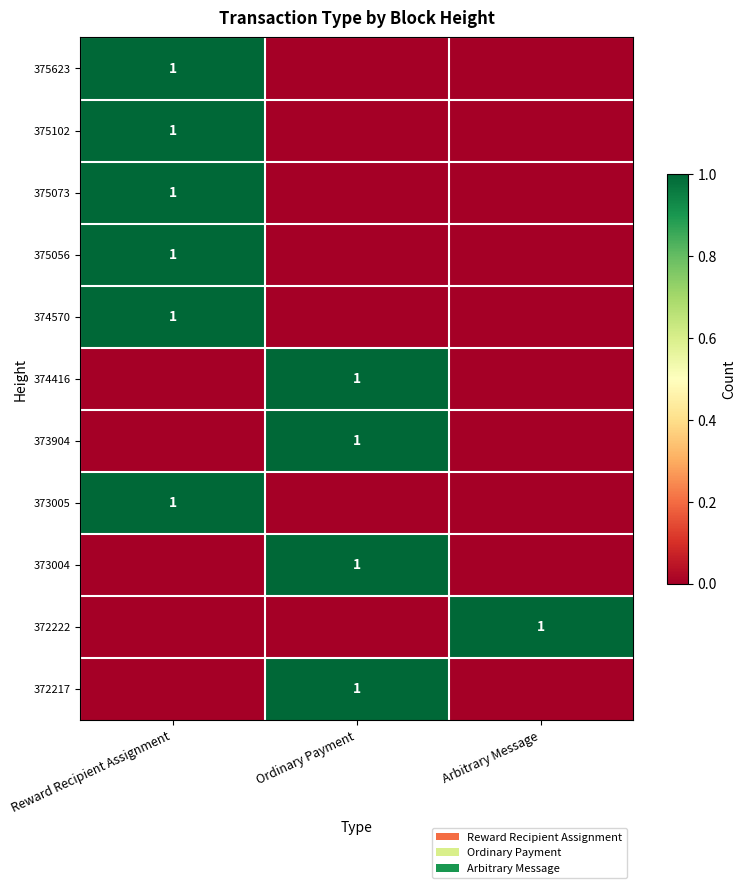

True or false: 372217 has a value of 1 at Ordinary Payment.

True